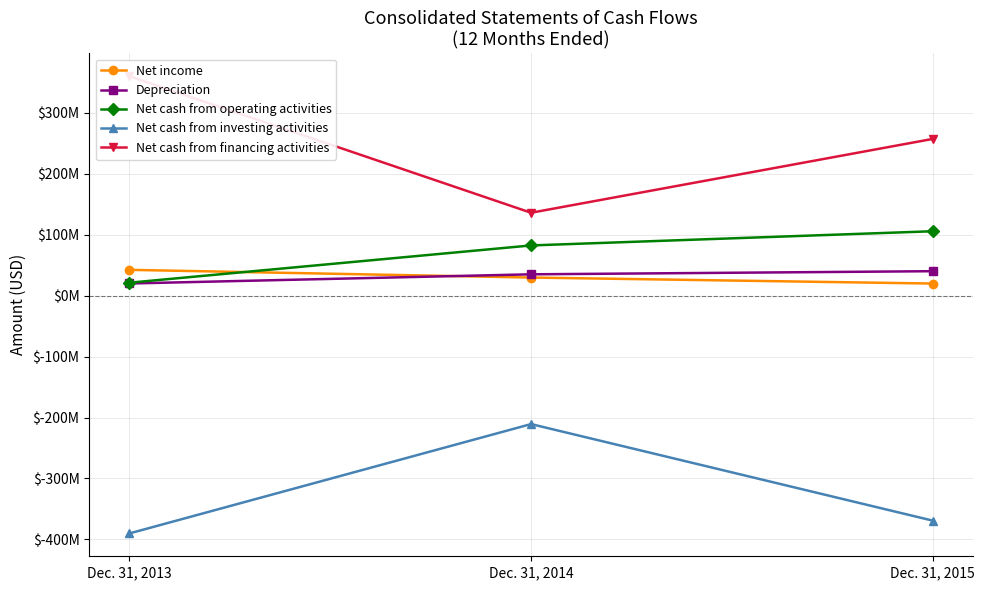

What is the minimum value for Depreciation?

20024000